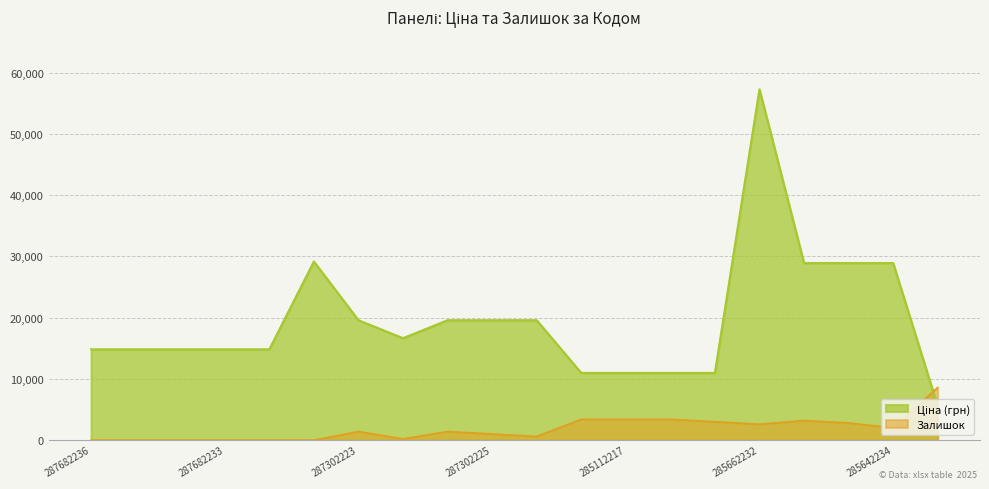

What is the sum of the Ціна values at 287682234 and 285642235?

43719.3